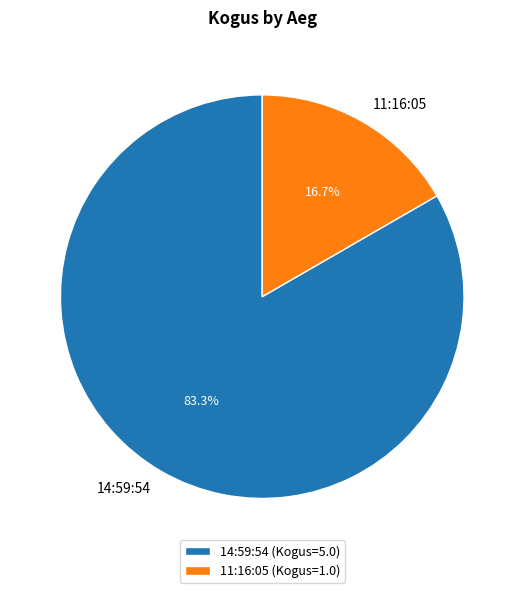

To the nearest percent, what is the difference between the largest and smallest slice percentages?

67%